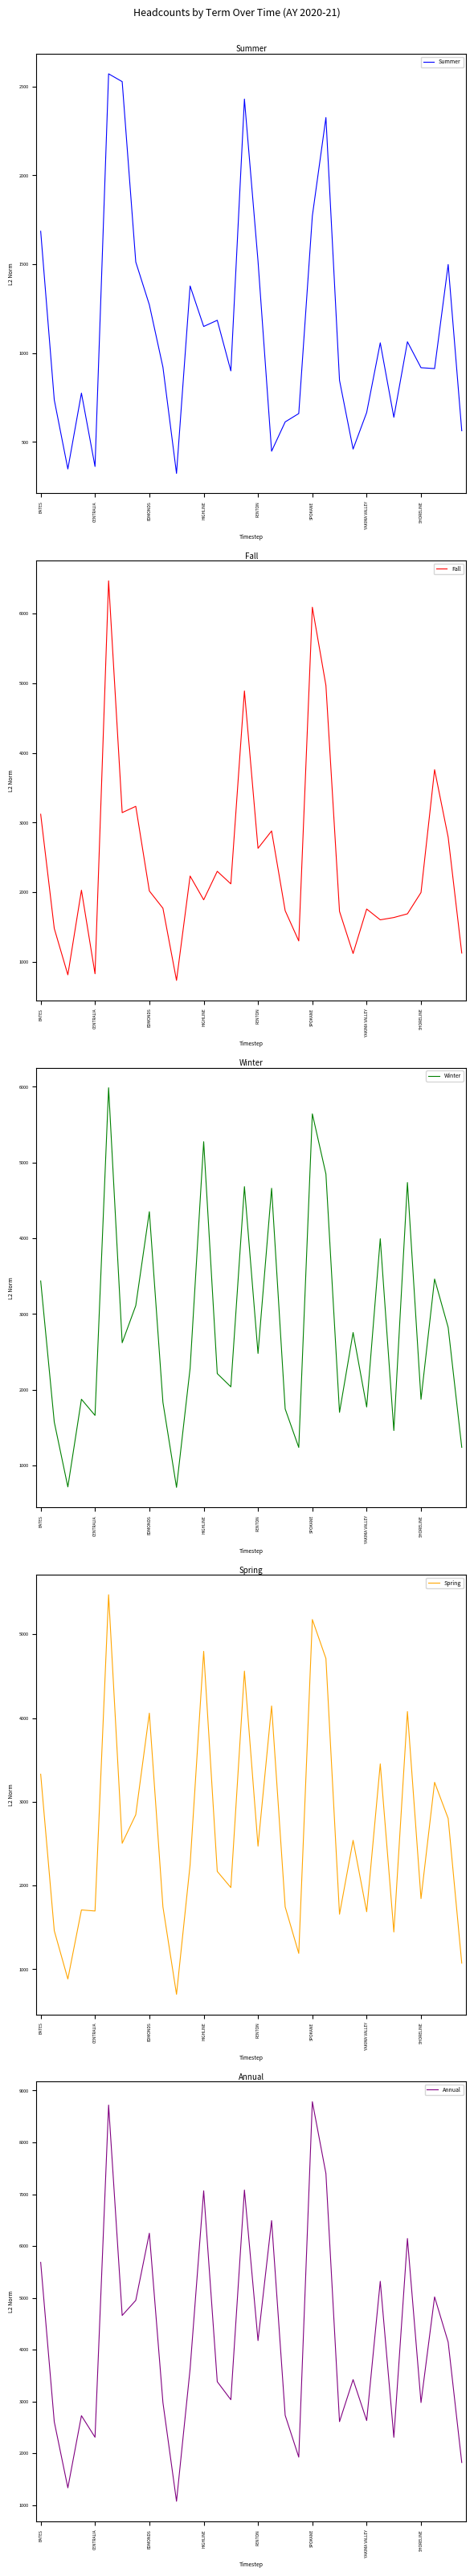

Which series has the largest range (max minus min)?

Annual